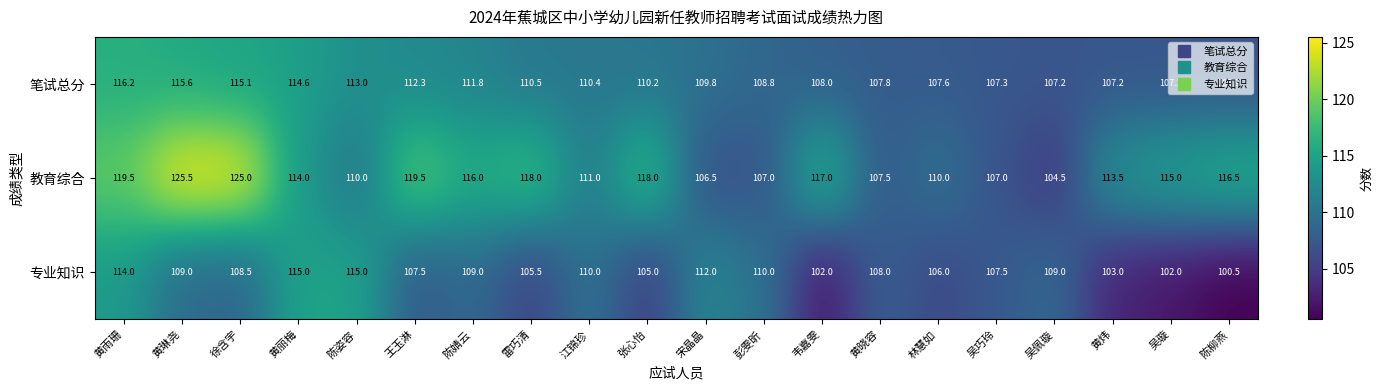

How many data points does each series have?

20